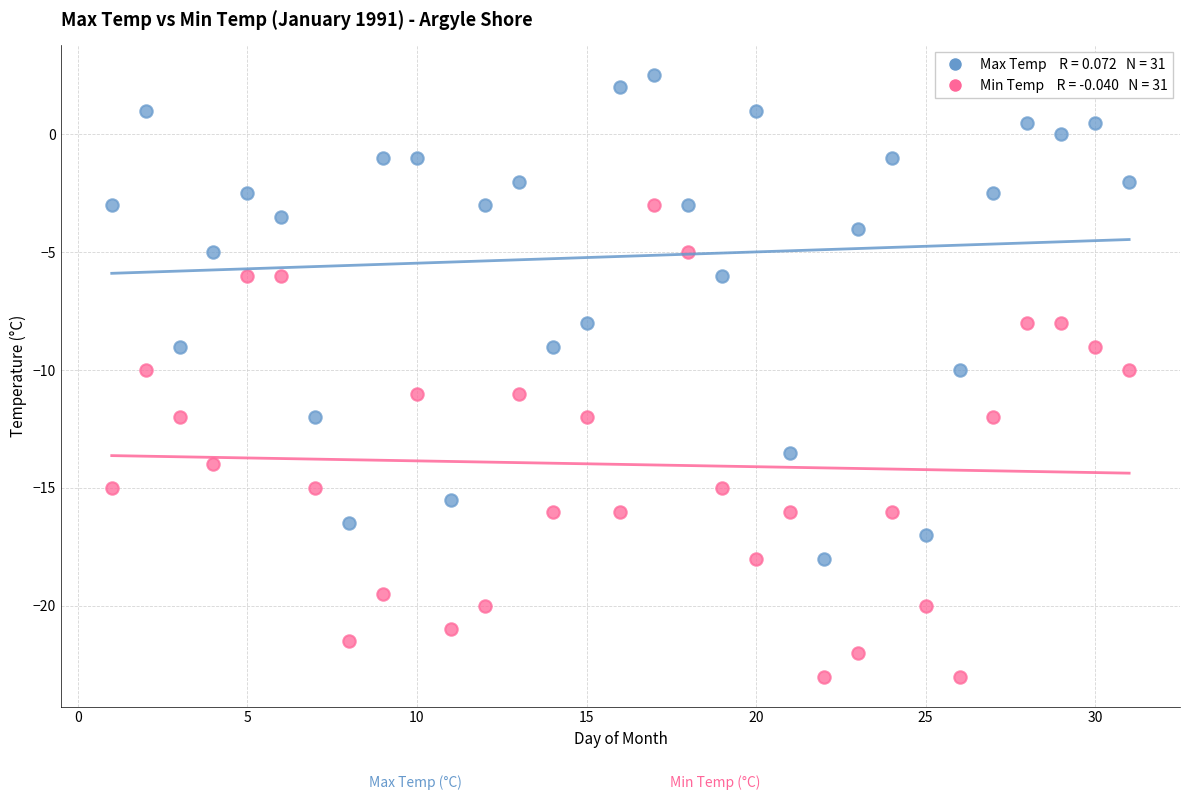

Across all data points, what is the range of Y values (max minus min)?

25.5